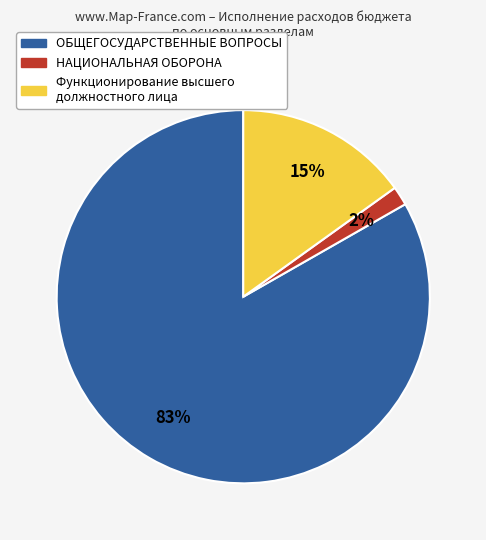

Is there a majority slice in this chart?

Yes